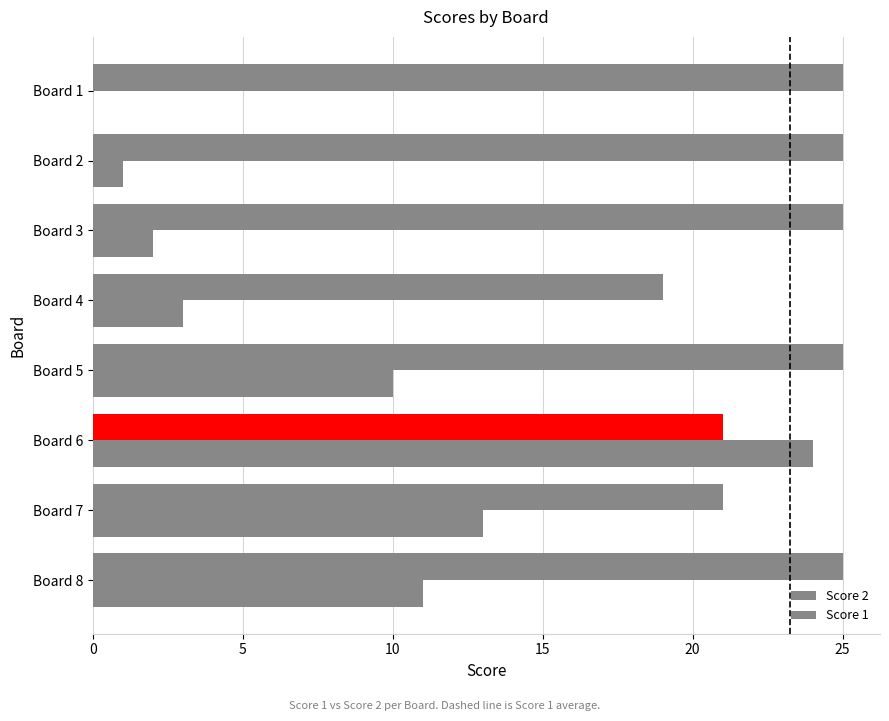

The chart shows a value of 5 at Board 8. True or false?

False